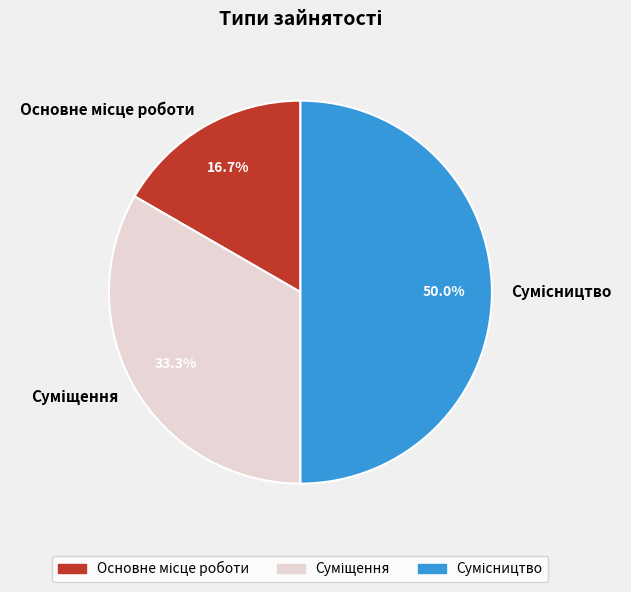

Combined, what portion of the pie is Суміщення and Основне місце роботи?

50.0%